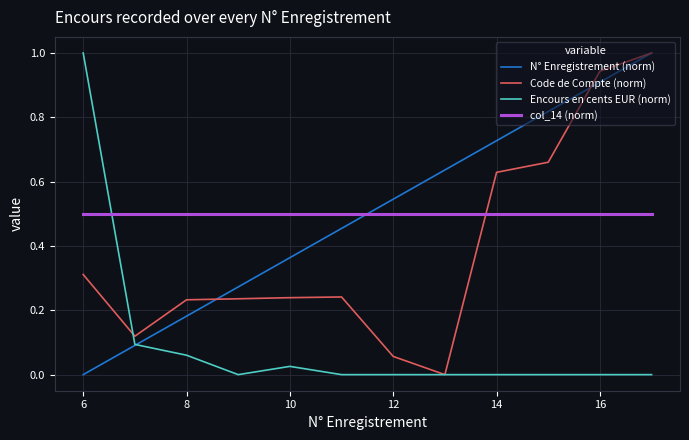

What is the maximum value for Code de Compte (norm)?

1.0